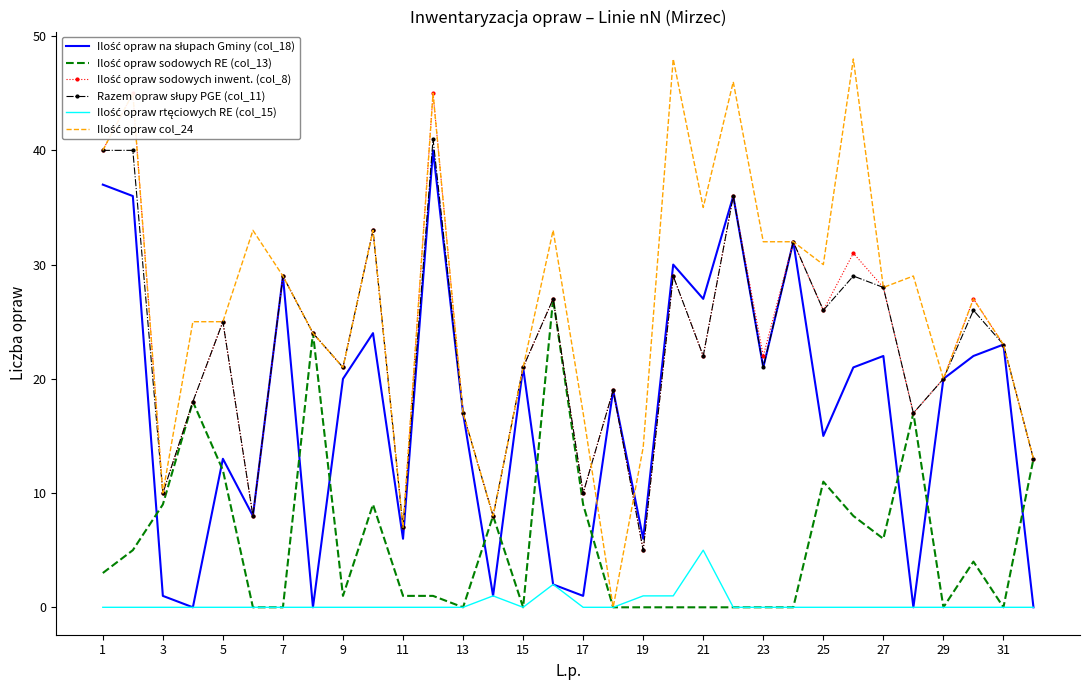

In Ilość opraw na słupach Gminy (col_18), how many points are lower than both neighbors (excluding endpoints)?

11